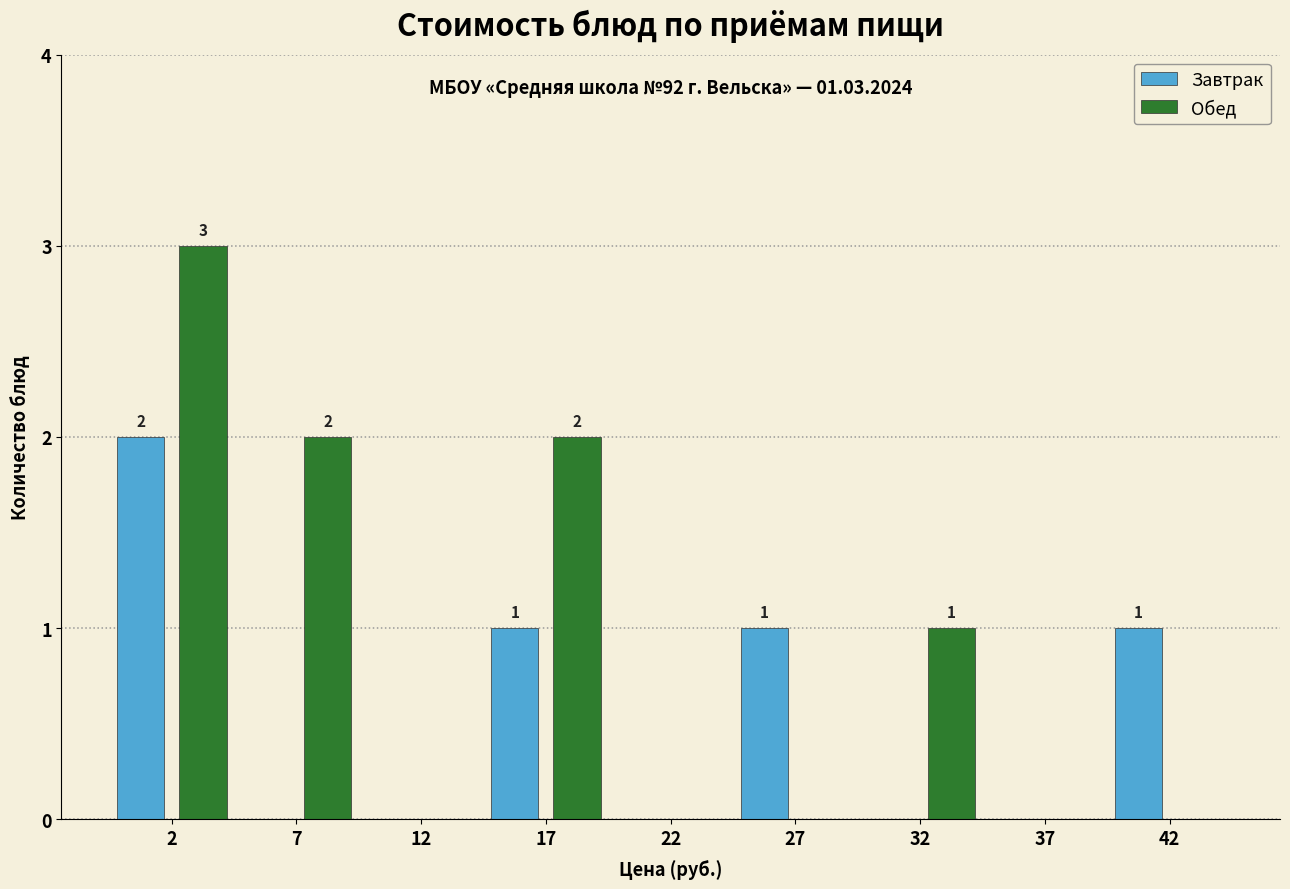

Reading left to right, list all the values displayed in this chart.

Завтрак: 2=2	7=0	12=0	17=1	22=0	27=1	32=0	37=0	42=1
Обед: 2=3	7=2	12=0	17=2	22=0	27=0	32=1	37=0	42=0